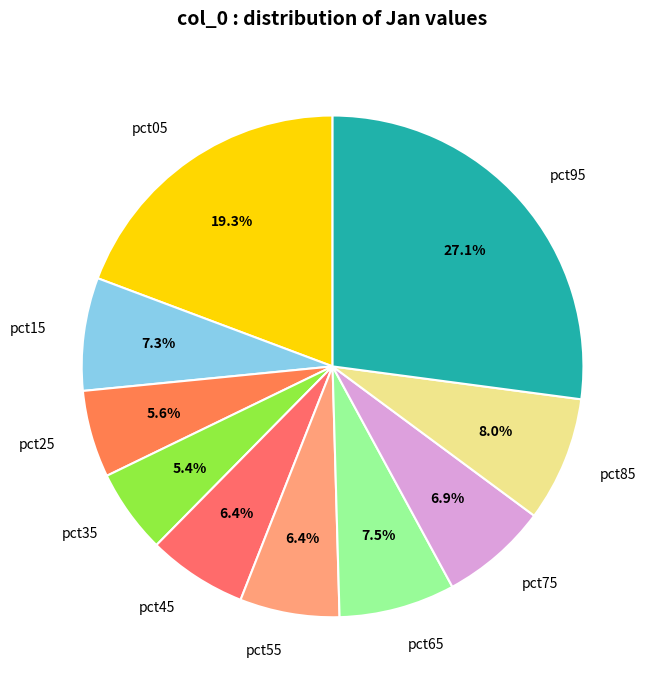

How many segments does this pie chart have?

10